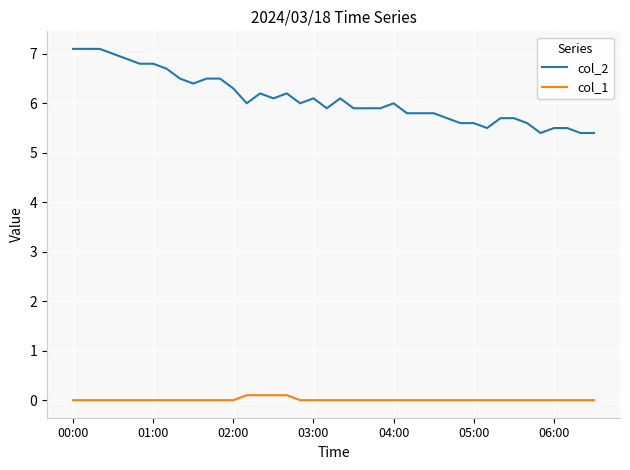

List the series in order of their peak value, lowest first.

col_1, col_2